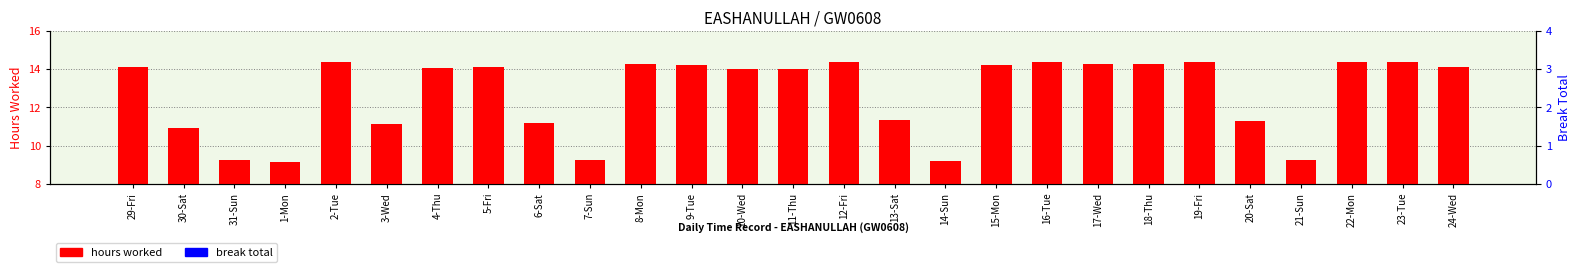

What position from the left is 16-Tue?

19